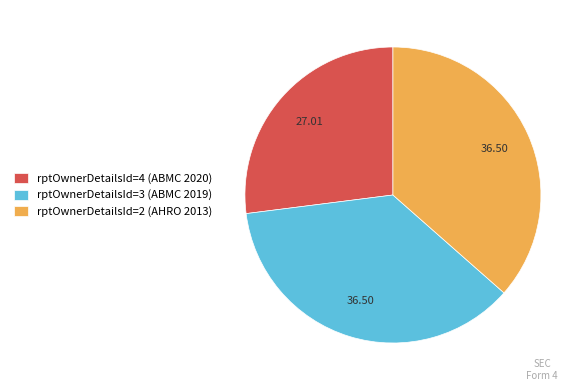

Is there a majority slice in this chart?

No